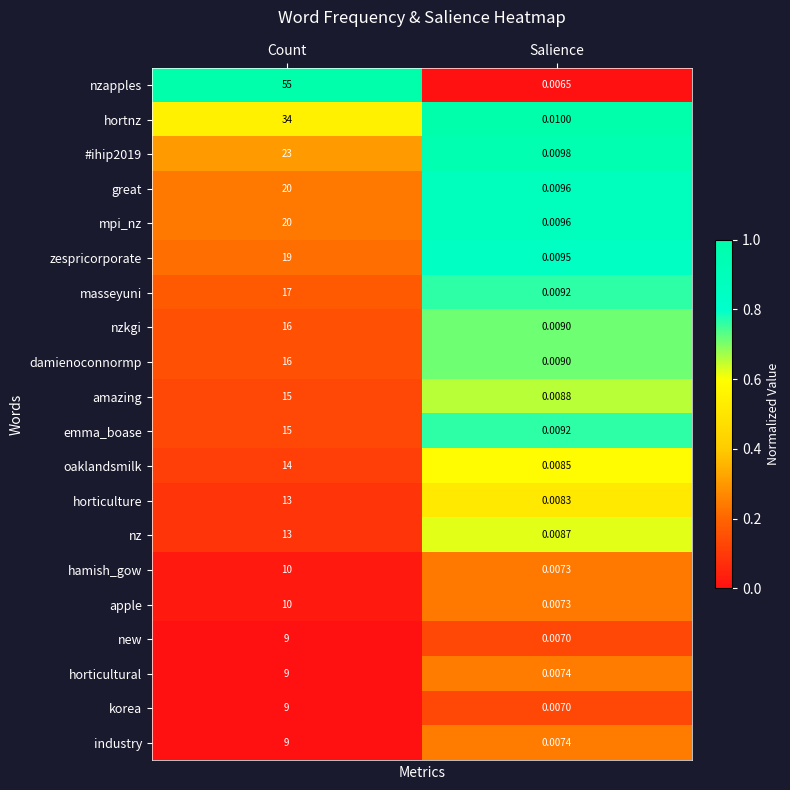

Is the value of nzkgi at Count greater than the value of horticultural at Salience?

Yes